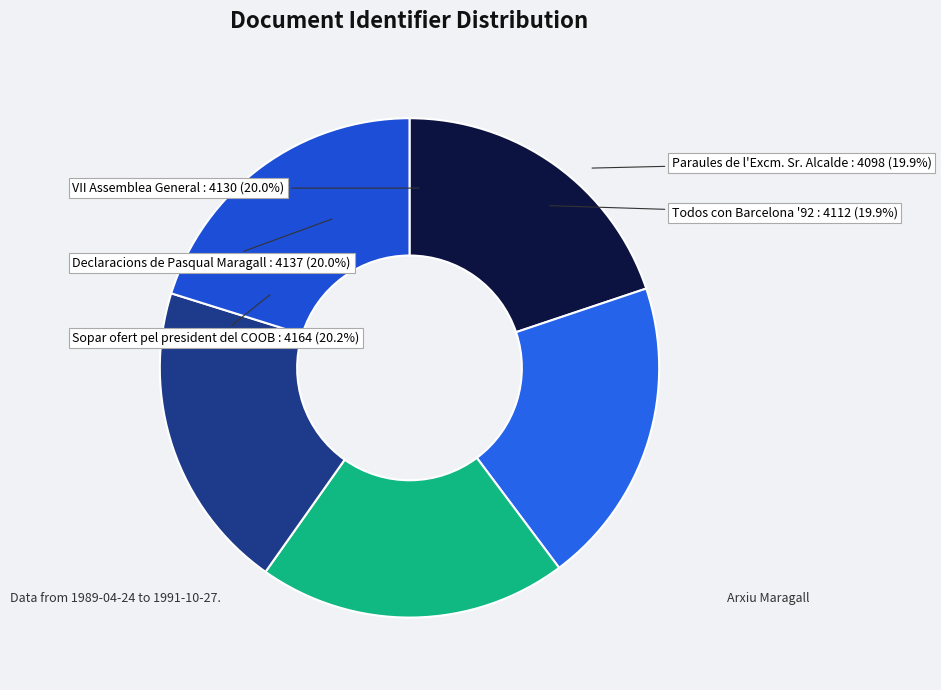

What is the smallest slice in the pie chart?

Paraules de l'Excm. Sr. Alcalde